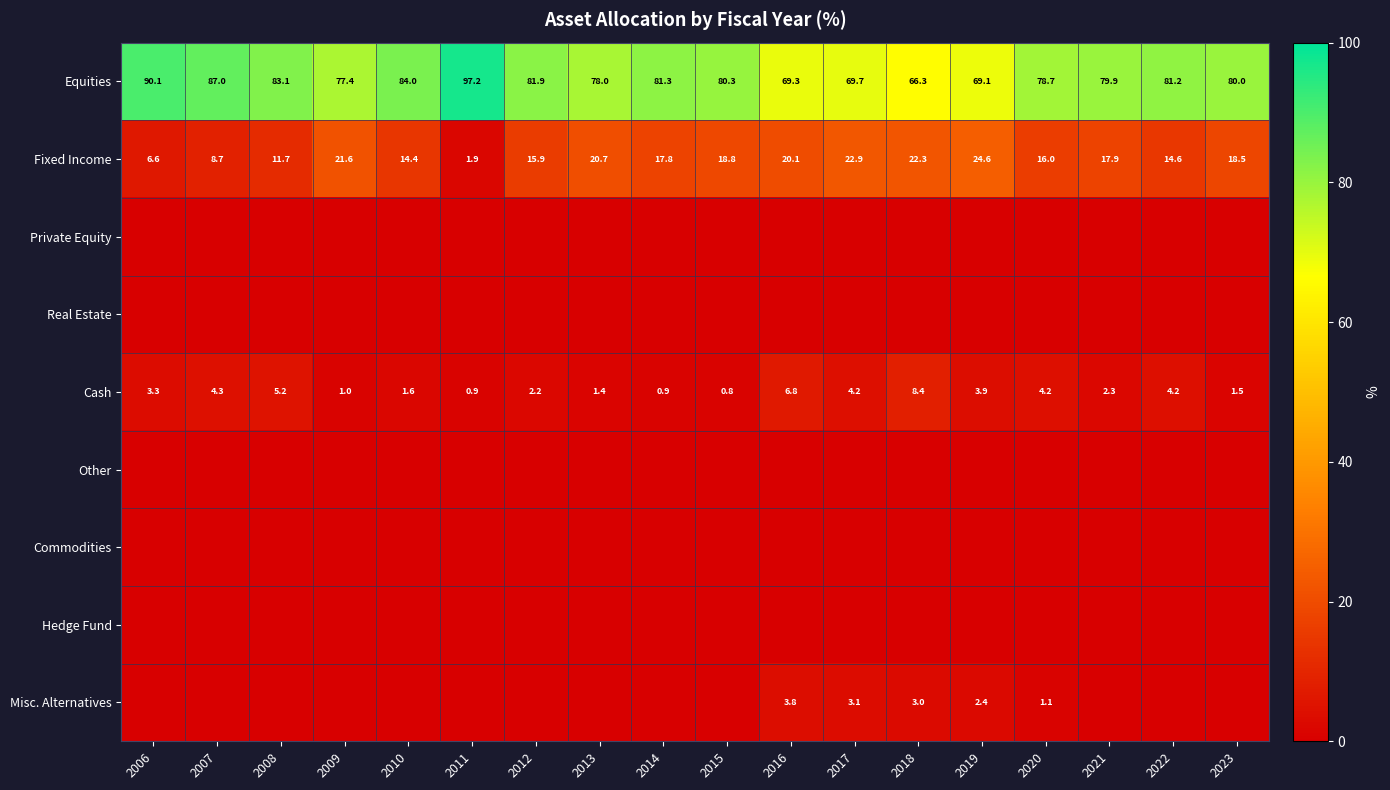

At which category does the chart reach its minimum across all series?

2006